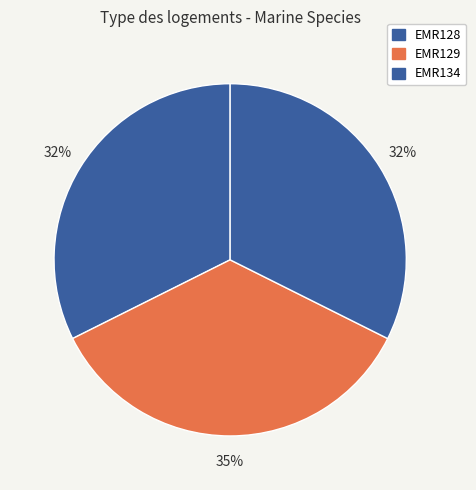

Count the number of slices in the pie.

3